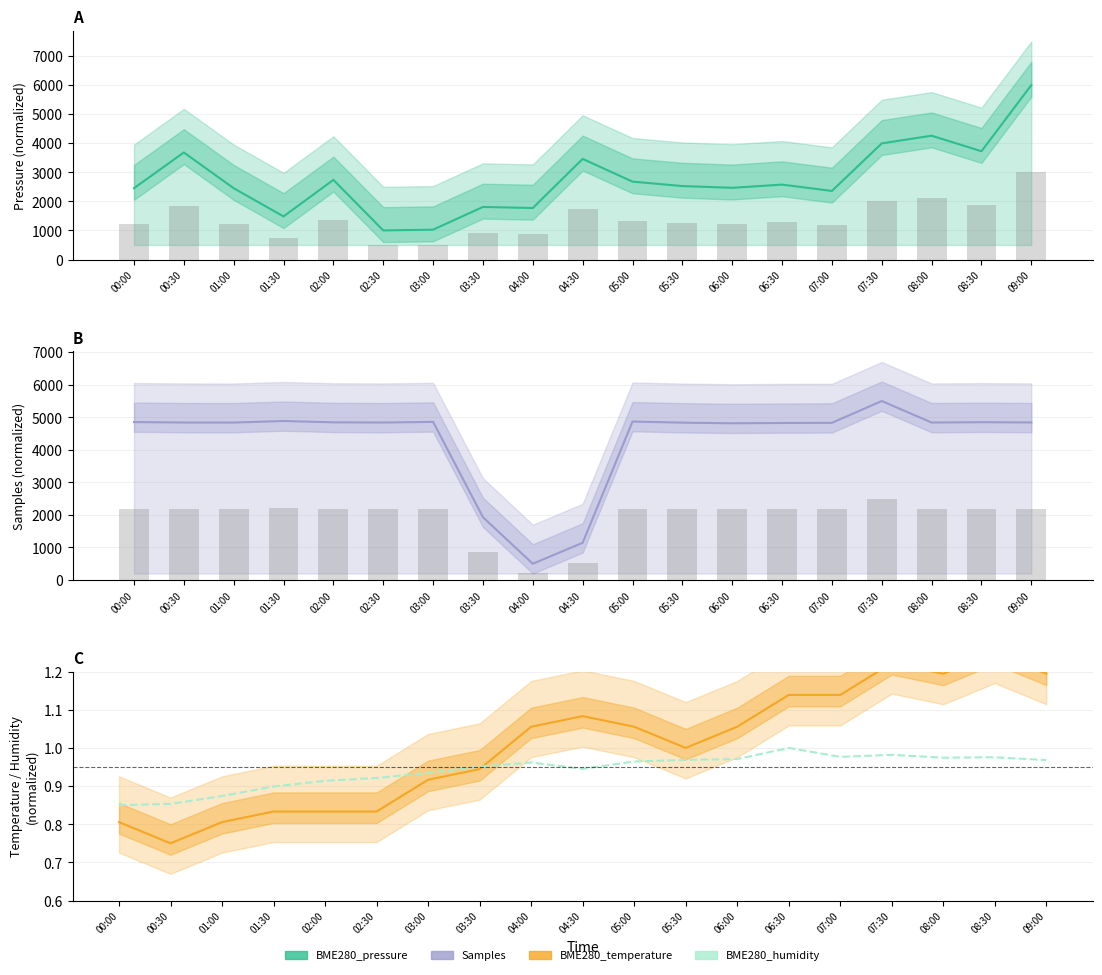

Reading left to right, what are all the values shown in this chart?

BME280_pressure: 00:00=2452.6	00:30=3681.6	01:00=2452.6	01:30=1481.6	02:00=2739.5	02:30=1000.0	03:00=1026.3	03:30=1807.9	04:00=1771.1	04:30=3460.5	05:00=2678.9	05:30=2526.3	06:00=2465.8	06:30=2576.3	07:00=2357.9	07:30=3994.7	08:00=4257.9	08:30=3723.7	09:00=6000.0
Samples: 00:00=4853.5	00:30=4840.4	01:00=4838.5	01:30=4886.0	02:00=4845.8	02:30=4839.7	03:00=4859.5	03:30=1930.3	04:00=500.0	04:30=1144.2	05:00=4869.4	05:30=4836.2	06:00=4816.1	06:30=4825.7	07:00=4831.0	07:30=5500.0	08:00=4839.8	08:30=4849.2	09:00=4842.0
BME280_temperature: 00:00=0.8	00:30=0.8	01:00=0.8	01:30=0.8	02:00=0.8	02:30=0.8	03:00=0.9	03:30=0.9	04:00=1.1	04:30=1.1	05:00=1.1	05:30=1.0	06:00=1.1	06:30=1.1	07:00=1.1	07:30=1.2	08:00=1.2	08:30=1.2	09:00=1.2
BME280_humidity: 00:00=0.8	00:30=0.9	01:00=0.9	01:30=0.9	02:00=0.9	02:30=0.9	03:00=0.9	03:30=1.0	04:00=1.0	04:30=0.9	05:00=1.0	05:30=1.0	06:00=1.0	06:30=1.0	07:00=1.0	07:30=1.0	08:00=1.0	08:30=1.0	09:00=1.0